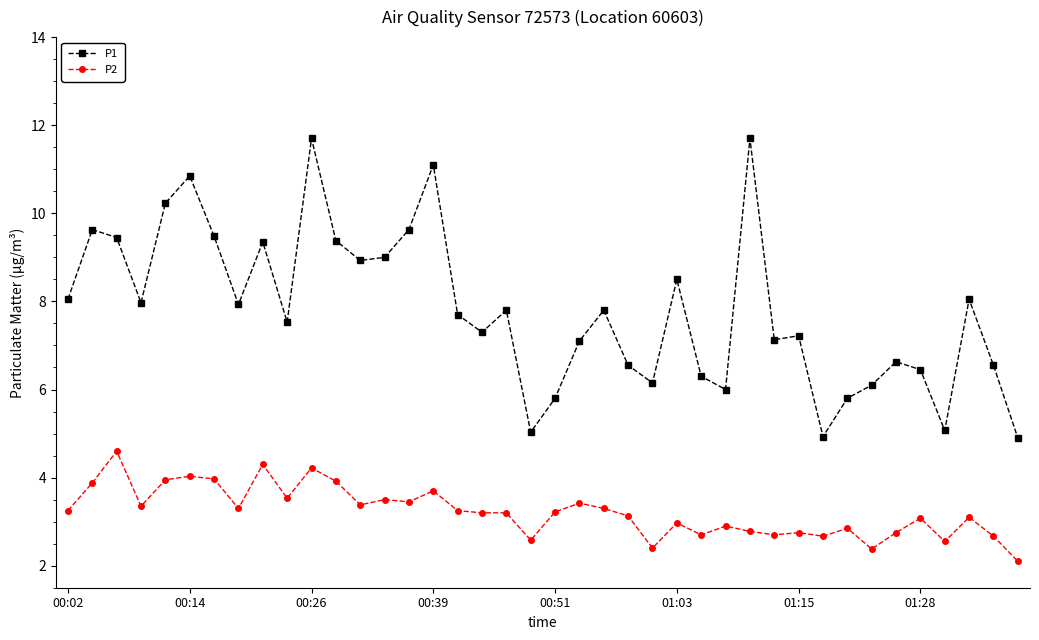

True or false: P1 has more than 1 points higher than both neighbors.

True